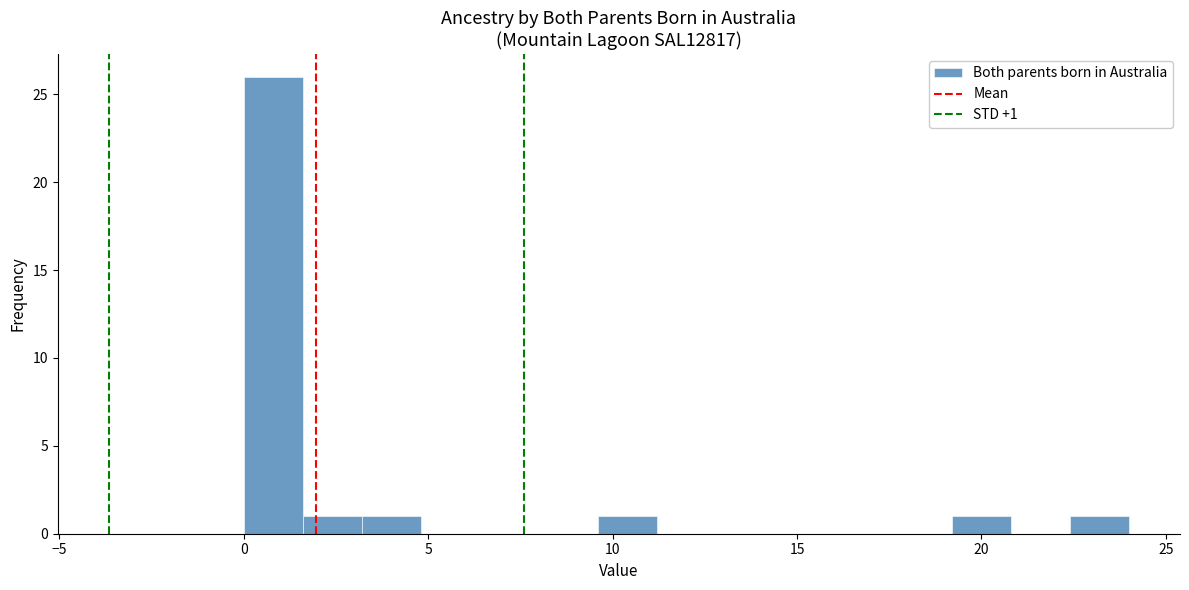

Read against the x-axis, roughly where is the centre of the tallest bar?

1.0